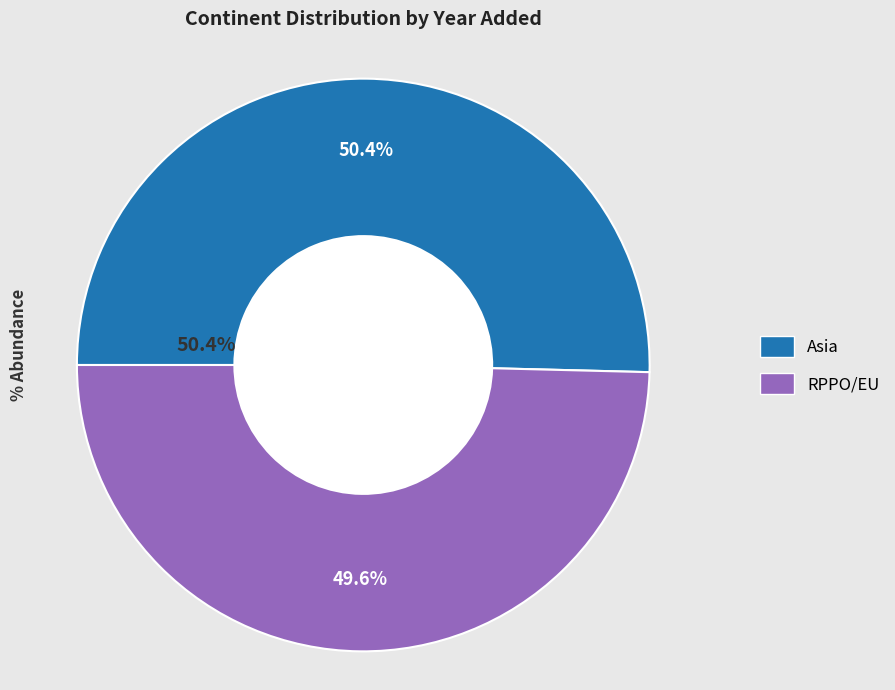

How many slices are in this pie chart?

2